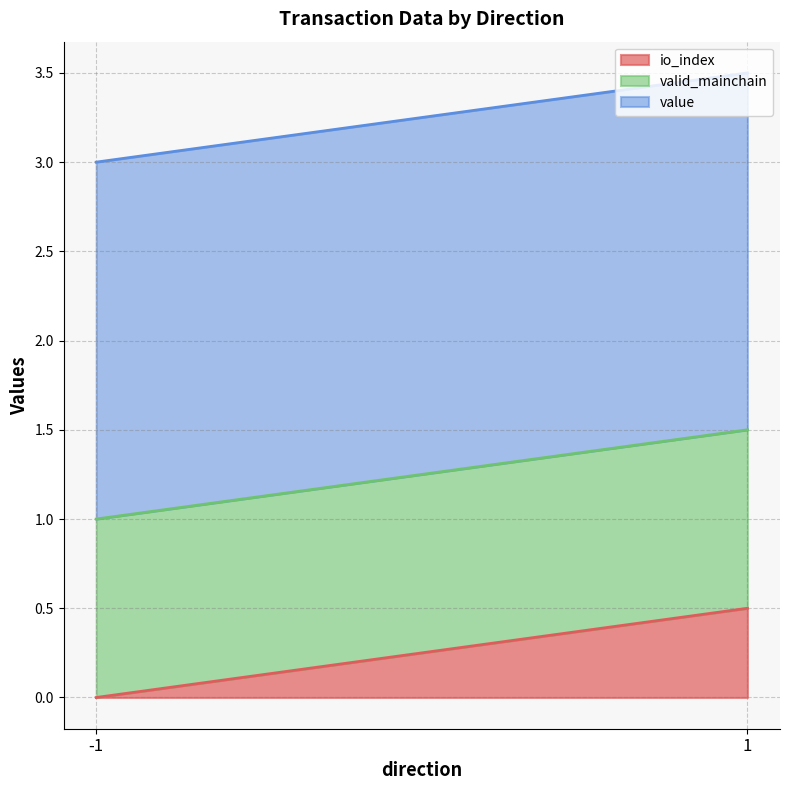

What is the highest value of the value series?

2.0